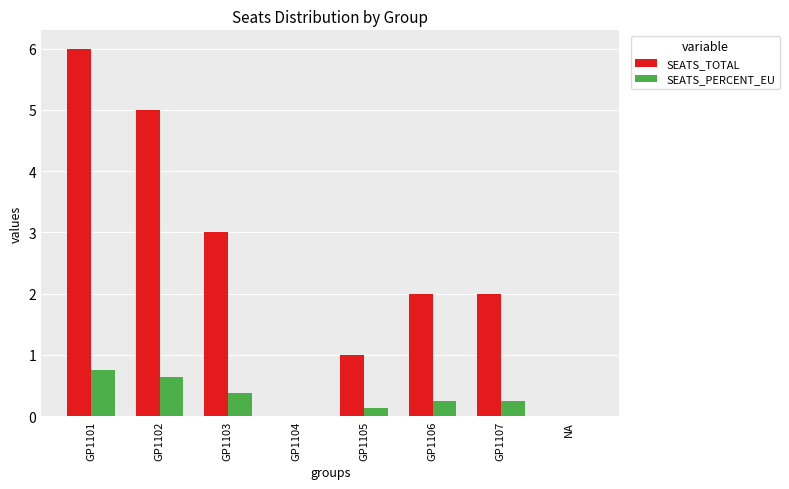

True or false: SEATS_PERCENT_EU has a value of -0.4 at GP1104.

False